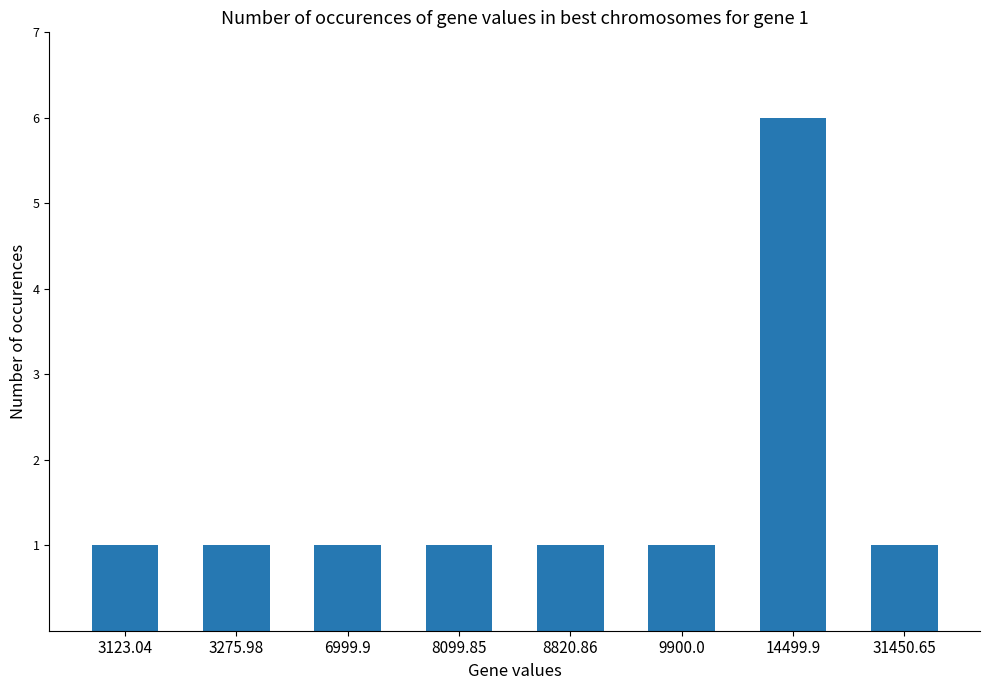

What is the label of the 5th bar from the right?

8099.85